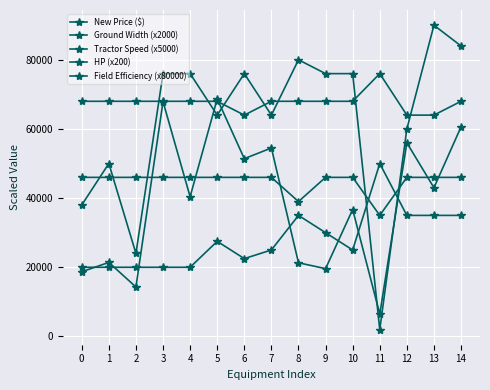

What is the approximate value of HP (x200) at 2, to the nearest 10?

46000